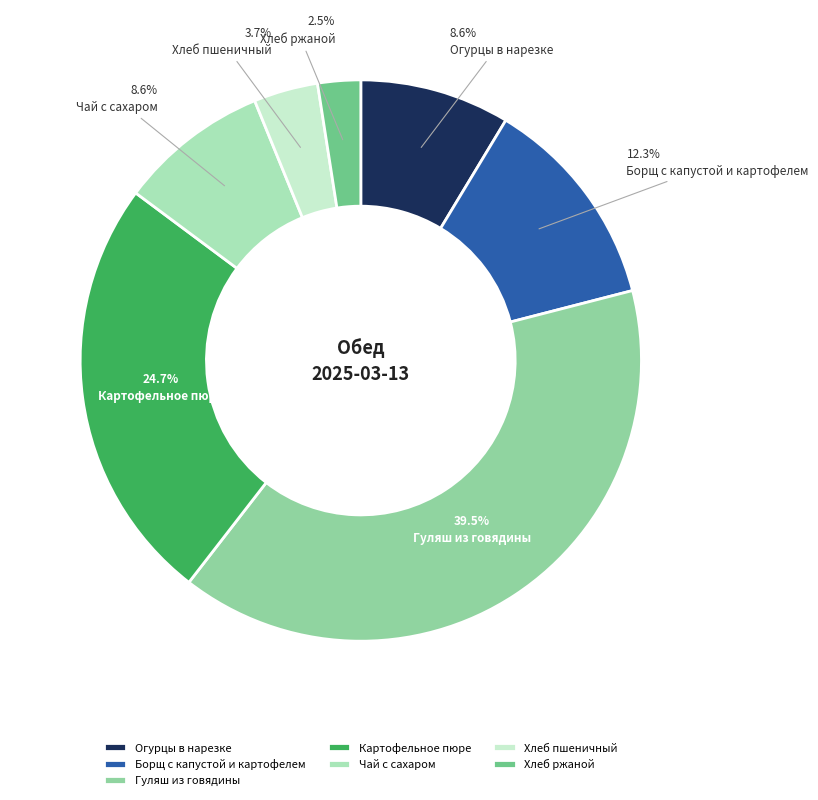

Rank the categories by value from highest to lowest.

Гуляш из говядины, Картофельное пюре, Борщ с капустой и картофелем, Огурцы в нарезке, Чай с сахаром, Хлеб пшеничный, Хлеб ржаной